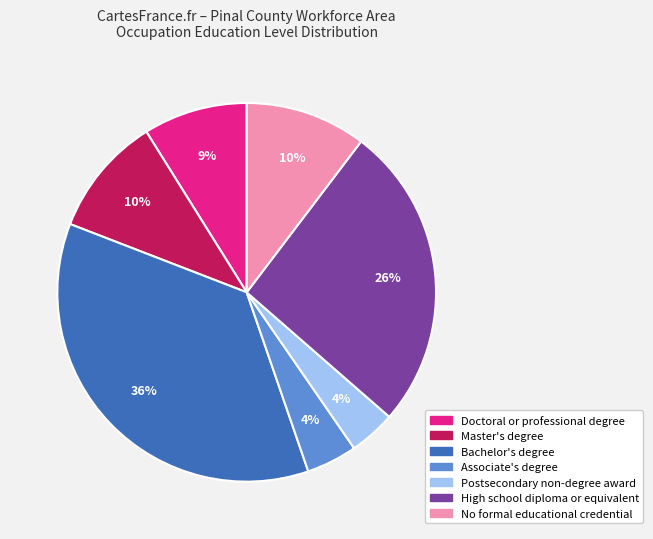

Count the number of slices in the pie.

7